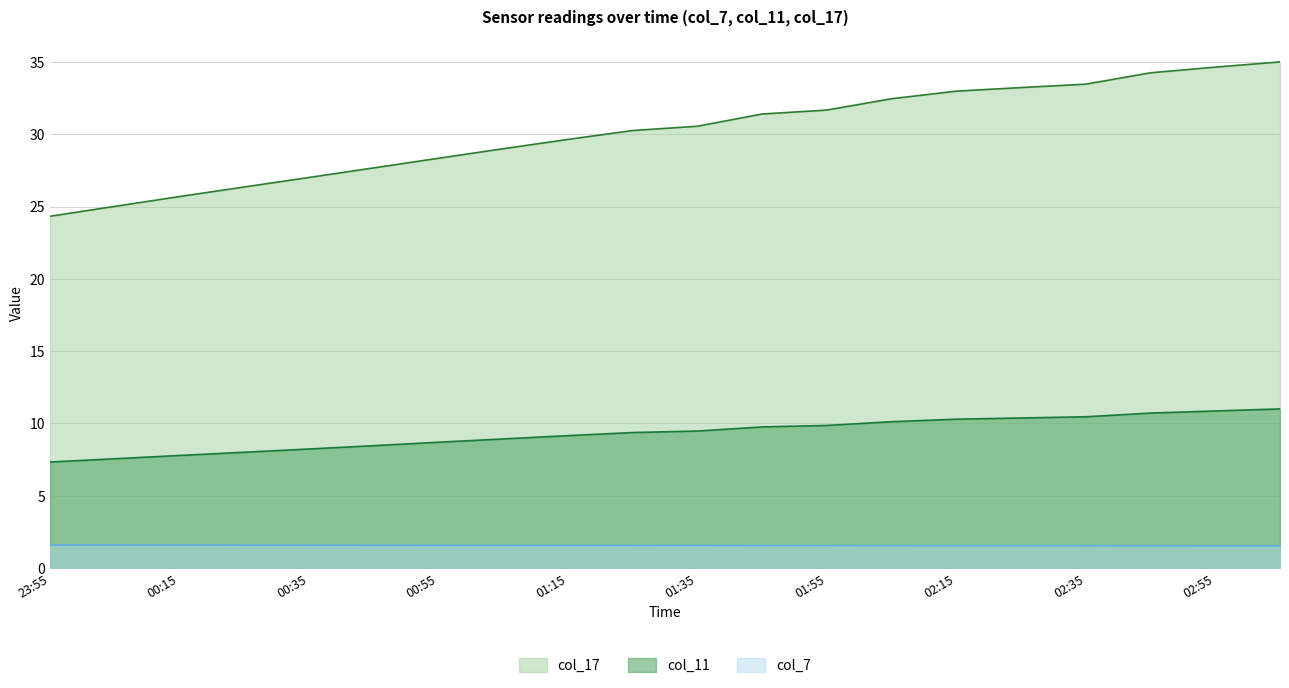

Reading right to left, transcribe all the data shown in this chart.

col_7: 03:05=1.5	02:55=1.5	02:45=1.5	02:35=1.5	02:25=1.5	02:15=1.5	02:05=1.5	01:55=1.6	01:45=1.6	01:35=1.6	01:25=1.6	01:15=1.6	01:05=1.6	00:55=1.6	00:45=1.6	00:35=1.6	00:25=1.6	00:15=1.6	00:05=1.6	23:55=1.6
col_11: 03:05=11.0	02:55=10.9	02:45=10.7	02:35=10.5	02:25=10.4	02:15=10.3	02:05=10.1	01:55=9.9	01:45=9.8	01:35=9.5	01:25=9.4	01:15=9.2	01:05=8.9	00:55=8.7	00:45=8.5	00:35=8.2	00:25=8.0	00:15=7.8	00:05=7.6	23:55=7.3
col_17: 03:05=35.0	02:55=34.6	02:45=34.2	02:35=33.5	02:25=33.2	02:15=33.0	02:05=32.5	01:55=31.7	01:45=31.4	01:35=30.6	01:25=30.3	01:15=29.6	01:05=29.0	00:55=28.3	00:45=27.7	00:35=27.0	00:25=26.4	00:15=25.7	00:05=25.0	23:55=24.3